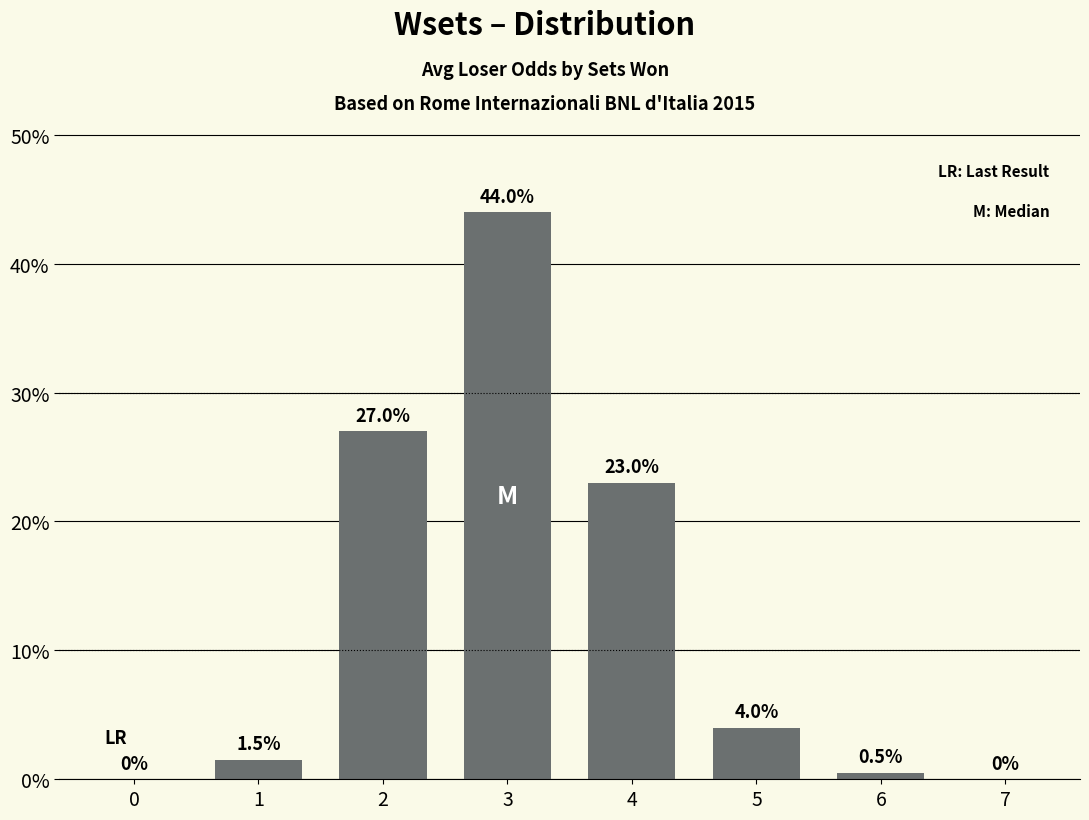

What is the sum of the values at 0 and 6?

0.5